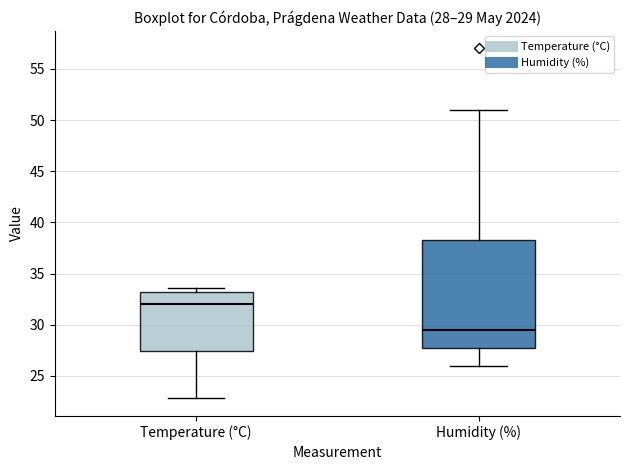

Which box's median line is the highest?

Temperature (°C)